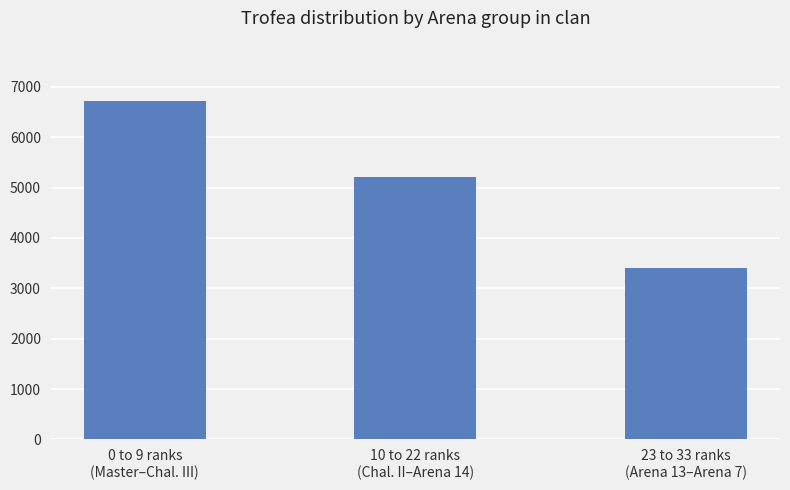

Which category has the highest value across all series?

0 to 9 ranks
(Master–Chal. III)